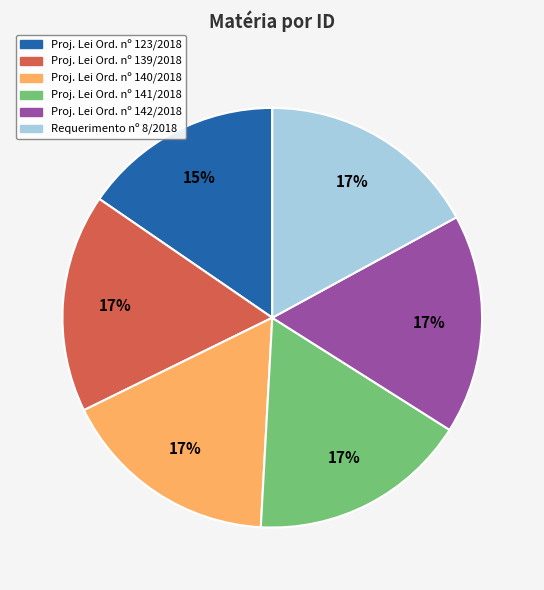

Do Proj. Lei Ord. nº 140/2018 and Proj. Lei Ord. nº 141/2018 together represent more than half of the pie?

No